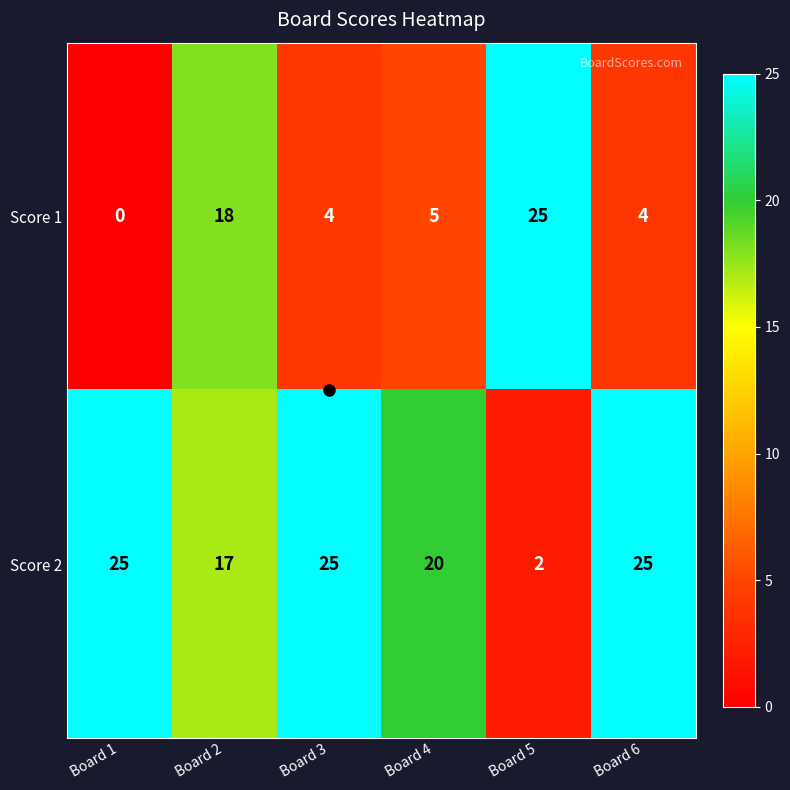

How many distinct data groups are displayed?

2